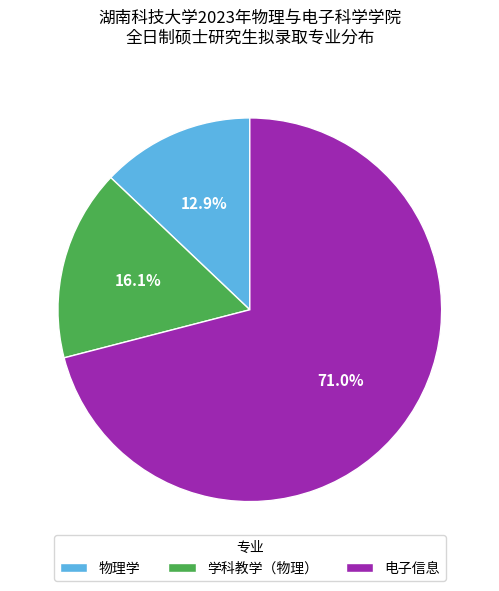

Which slice is the smallest?

物理学